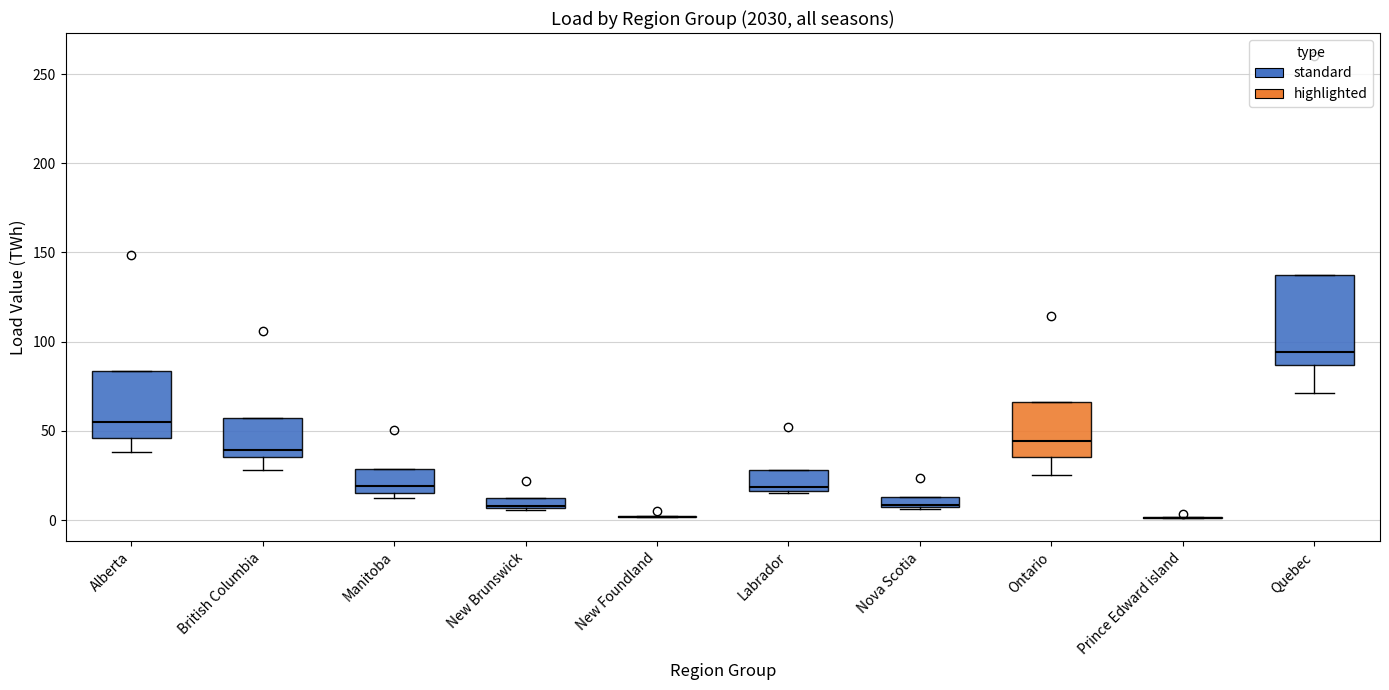

Which box is the tallest, from its lower edge to its upper edge?

Quebec